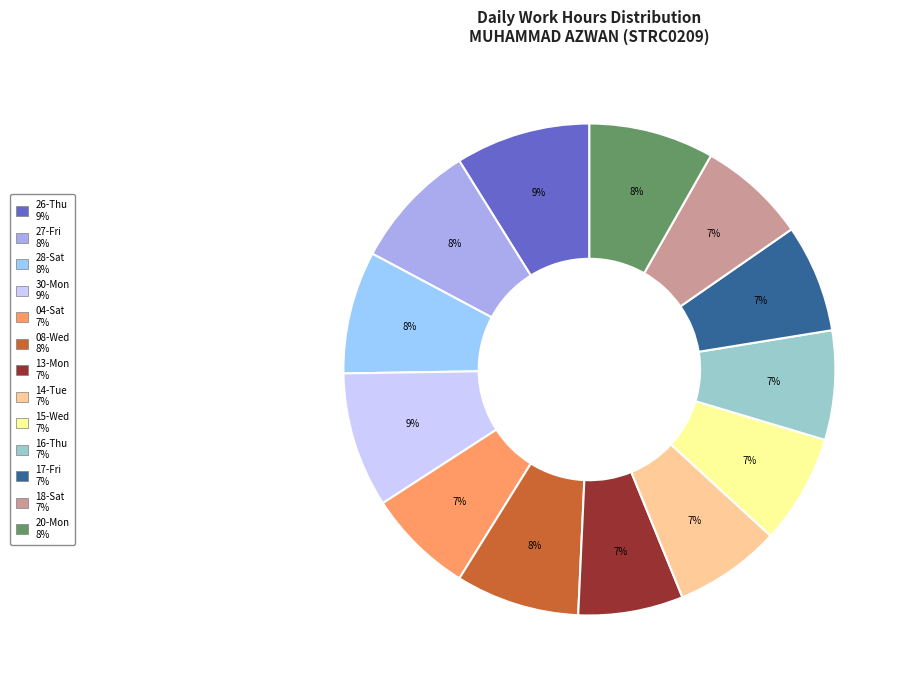

To the nearest percent, what portion does 04-Sat represent?

7%